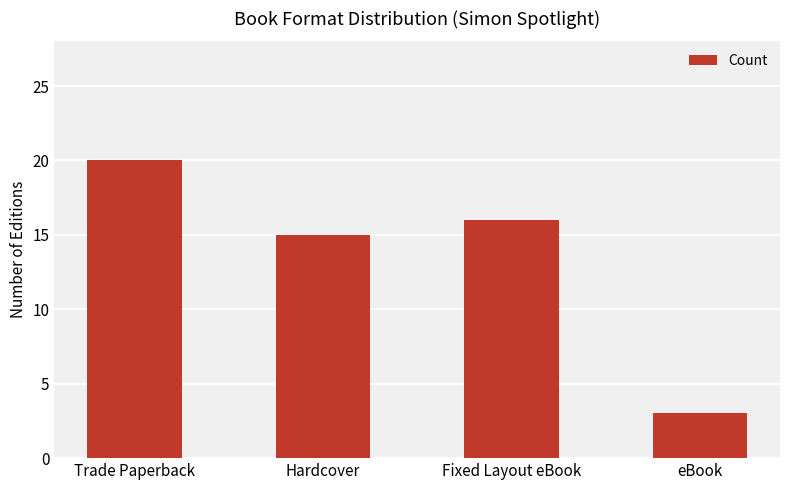

How many bars are there in total?

4